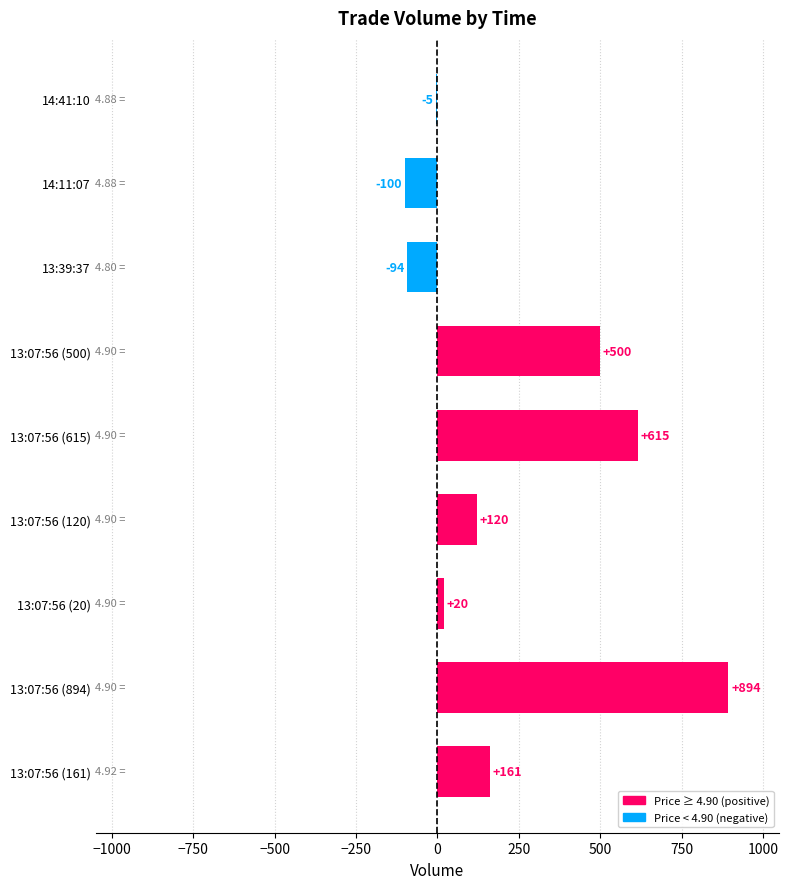

Count the number of categories in the chart.

9